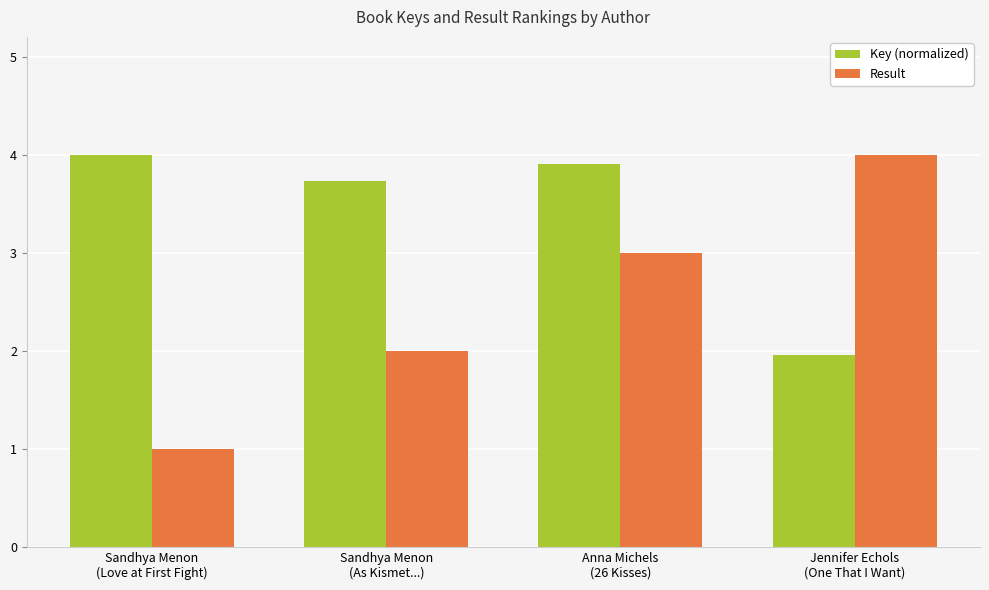

What position from the right is Sandhya Menon
(As Kismet...)?

3